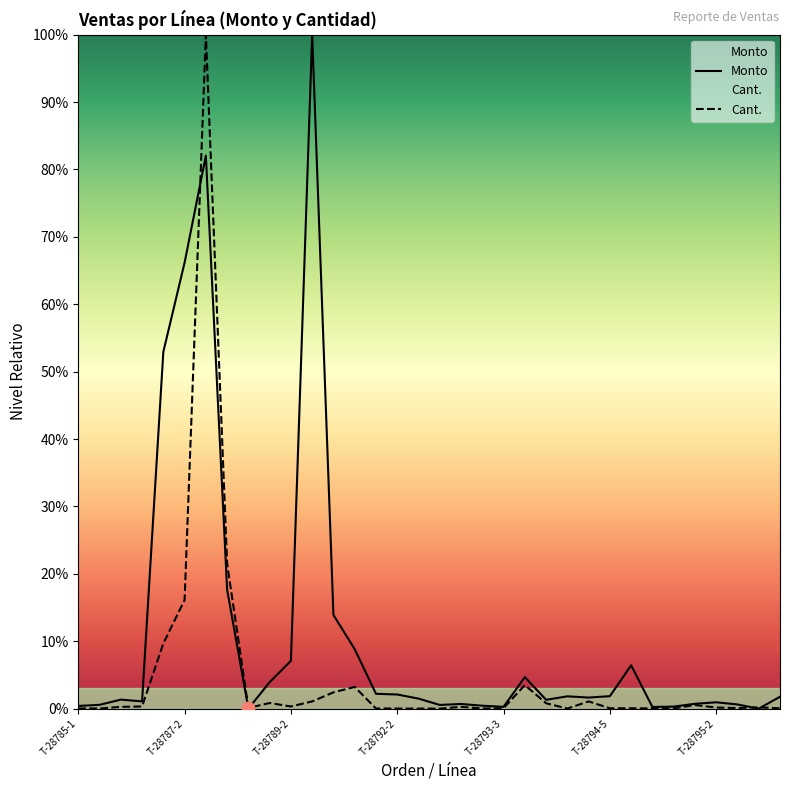

Is the value of Cant. at T-28785-1 greater than the value of Monto at T-28793-3?

No